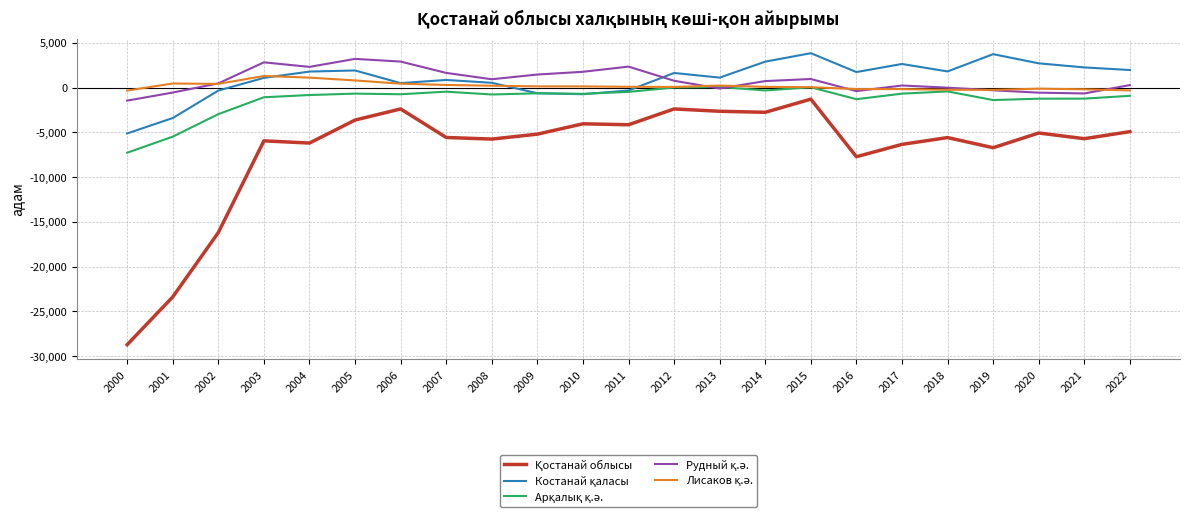

What is the maximum value shown in the chart?

3836